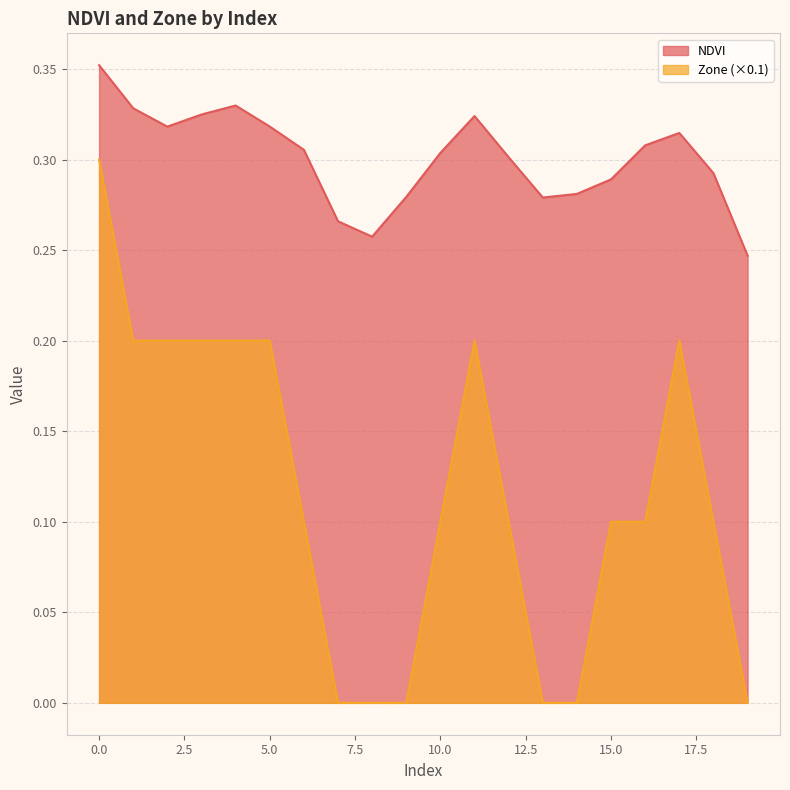

How many lines are shown in the chart?

2